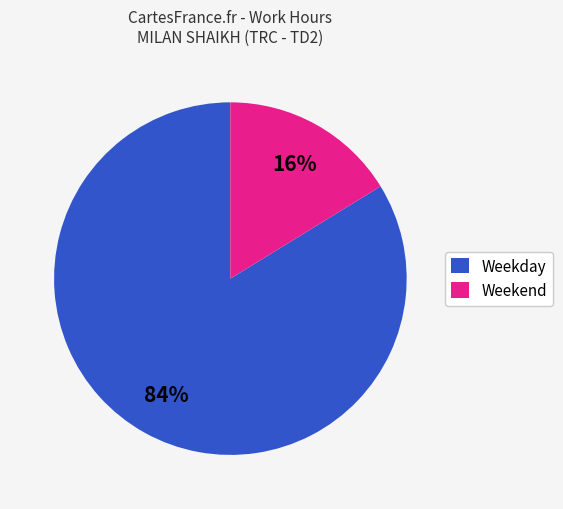

Combined, do Weekday and Weekend account for over 50%?

Yes